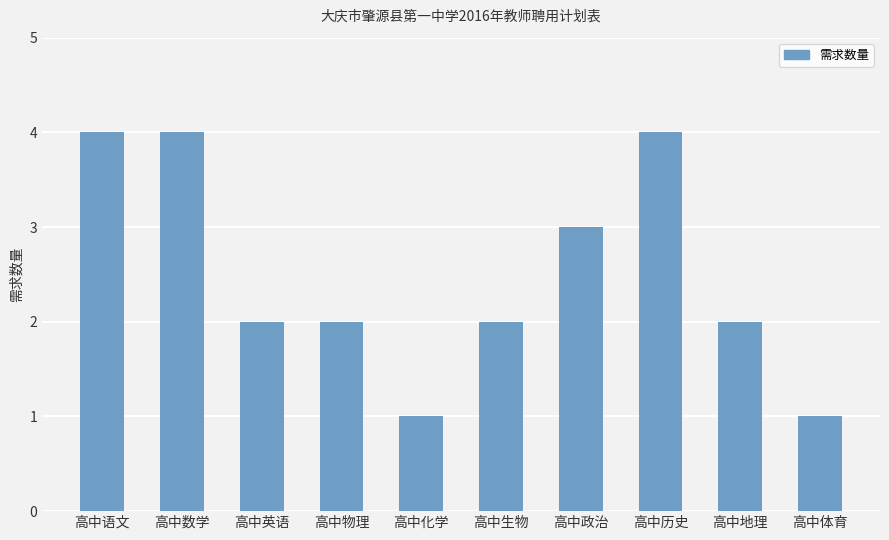

What is the label of the 9th bar from the left?

高中地理